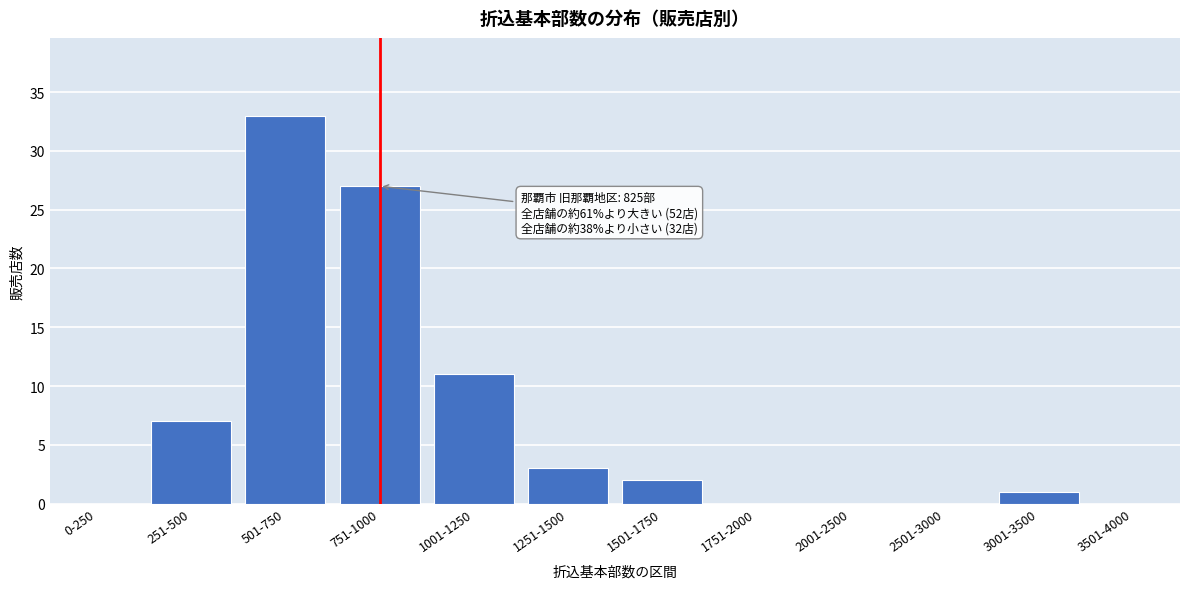

Reading left to right, list all the values displayed in this chart.

0-250=0	251-500=7	501-750=33	751-1000=27	1001-1250=11	1251-1500=3	1501-1750=2	1751-2000=0	2001-2500=0	2501-3000=0	3001-3500=1	3501-4000=0